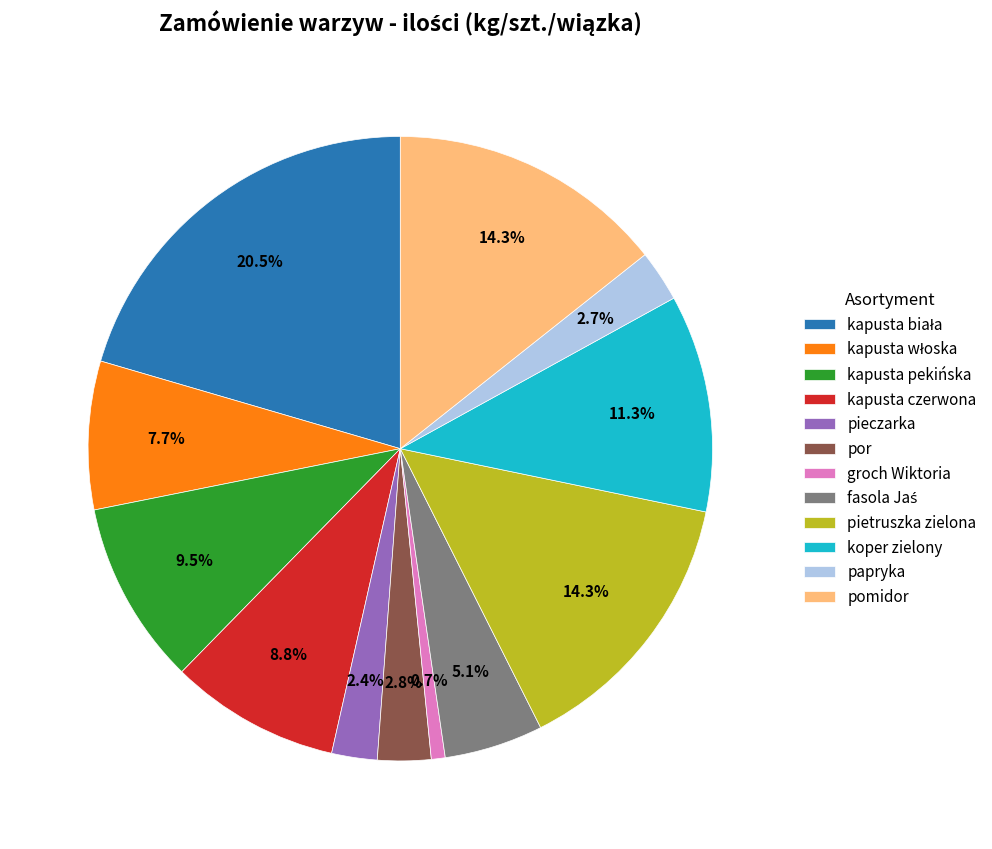

The groch Wiktoria slice represents 11% of the pie. True or false?

False